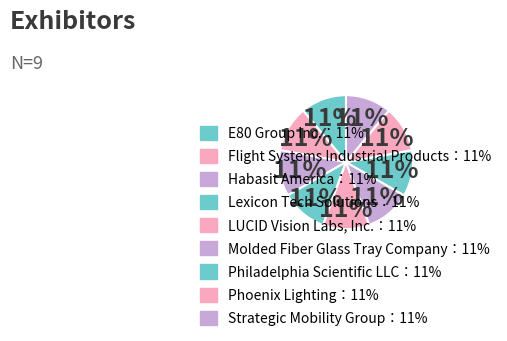

Count the number of slices in the pie.

9